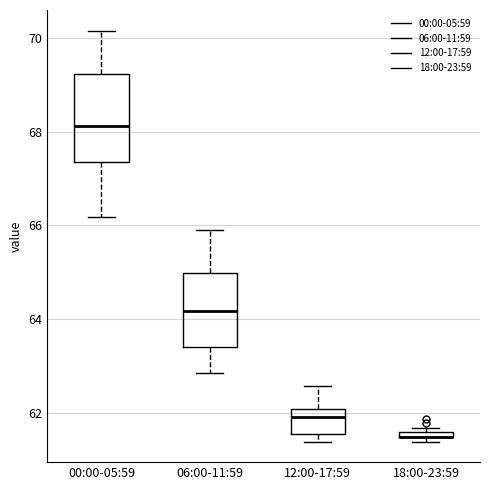

Comparing the boxes themselves (not the whiskers), which one is the tallest?

00:00-05:59